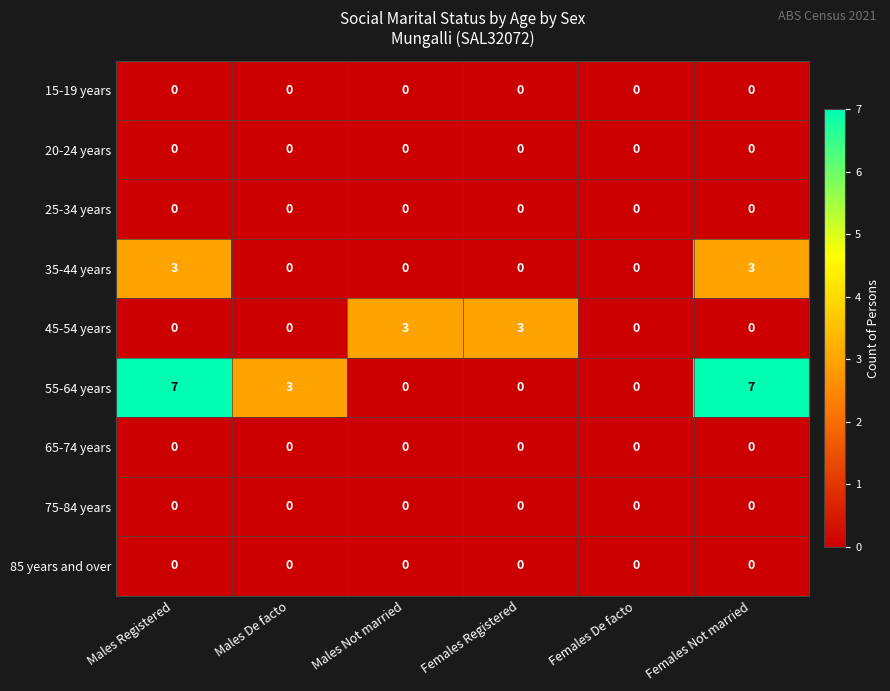

Which series has the widest spread of values?

55-64 years